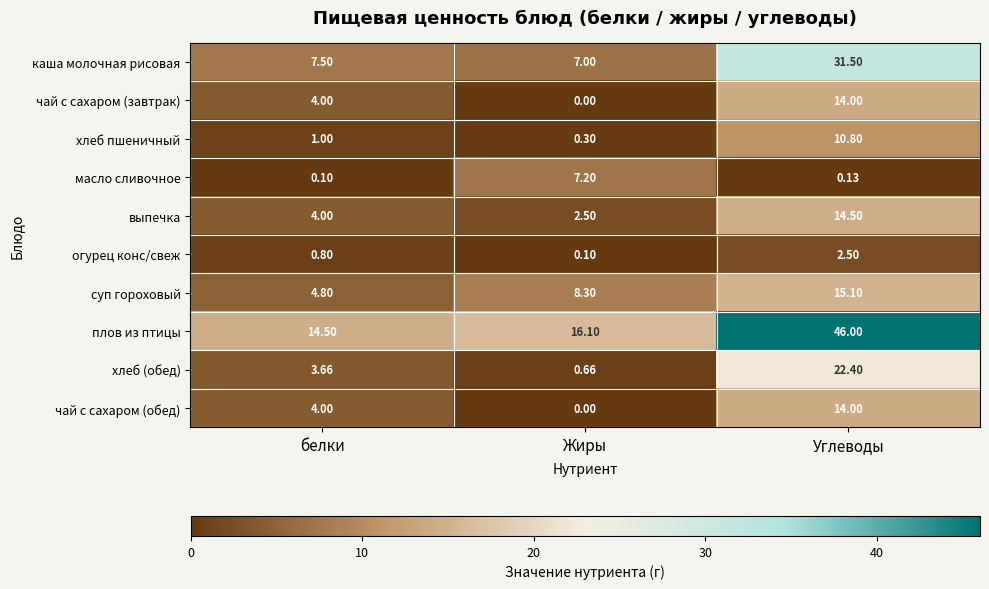

At which label does хлеб (обед) reach its minimum?

Жиры